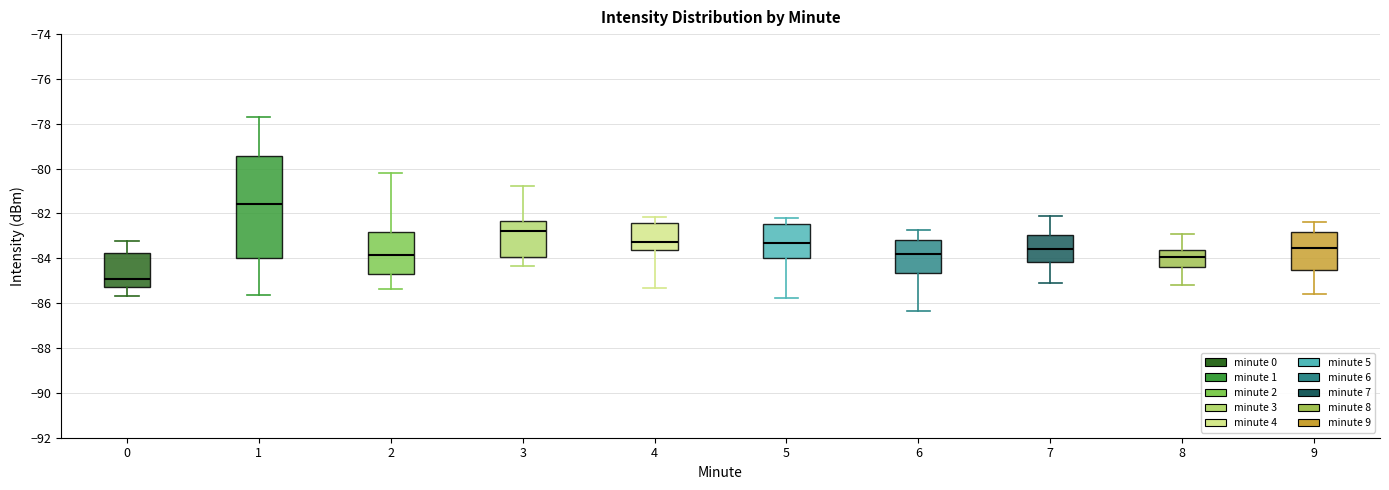

Which box's median line is the highest?

1